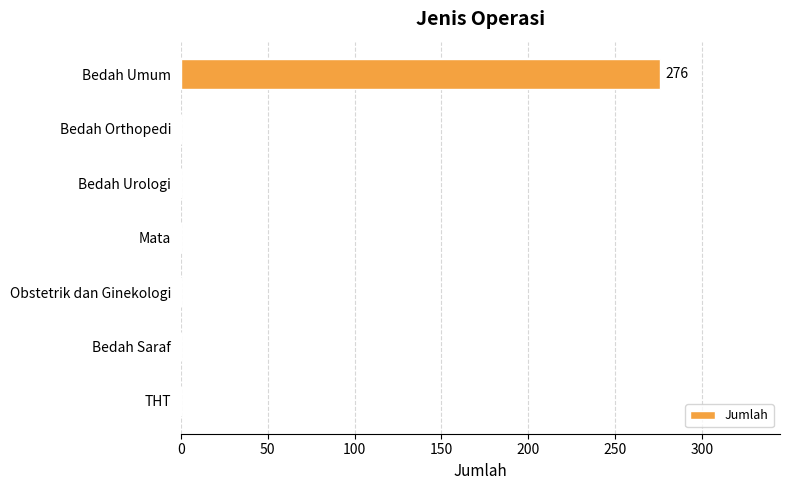

Reading top to bottom, extract all data points from this chart.

Bedah Umum=276	Bedah Orthopedi=0	Bedah Urologi=0	Mata=0	Obstetrik dan Ginekologi=0	Bedah Saraf=0	THT=0